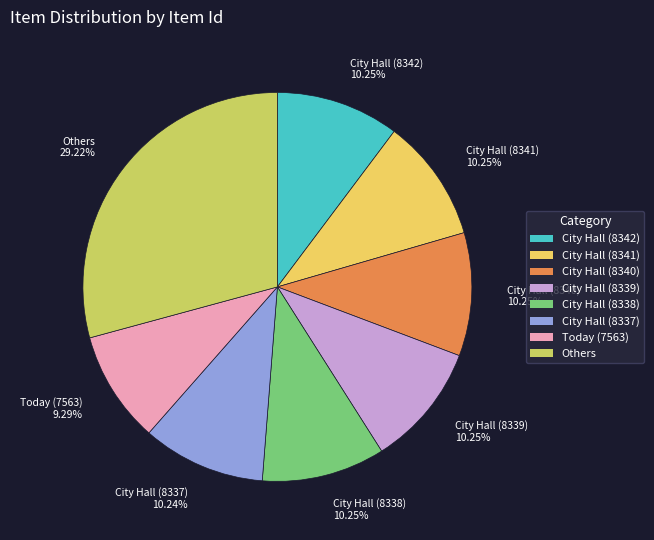

How many slices are in this pie chart?

8